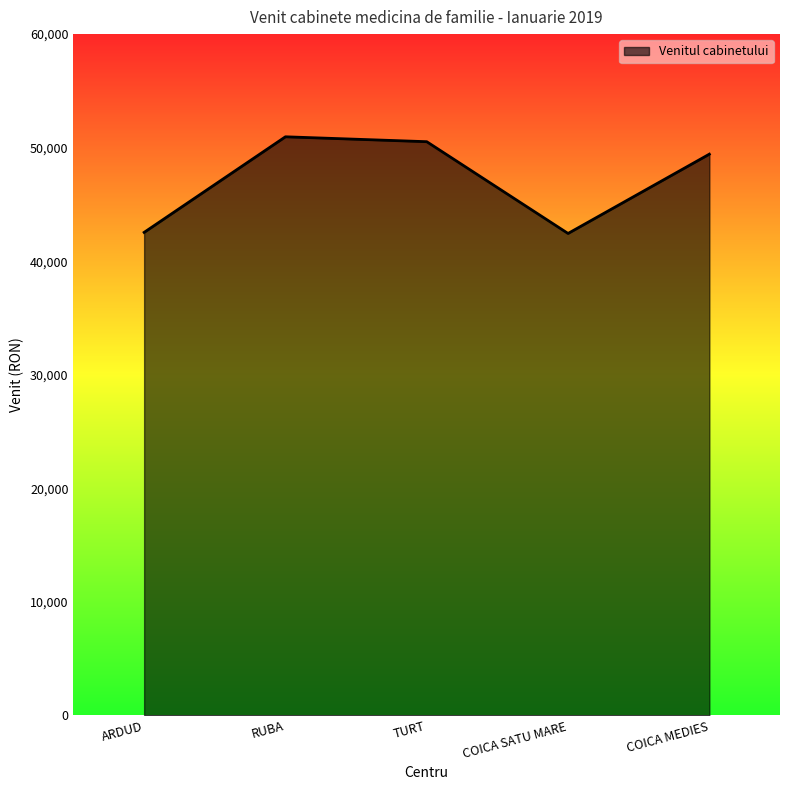

True or false: the data has more than 2 interior local peaks.

False